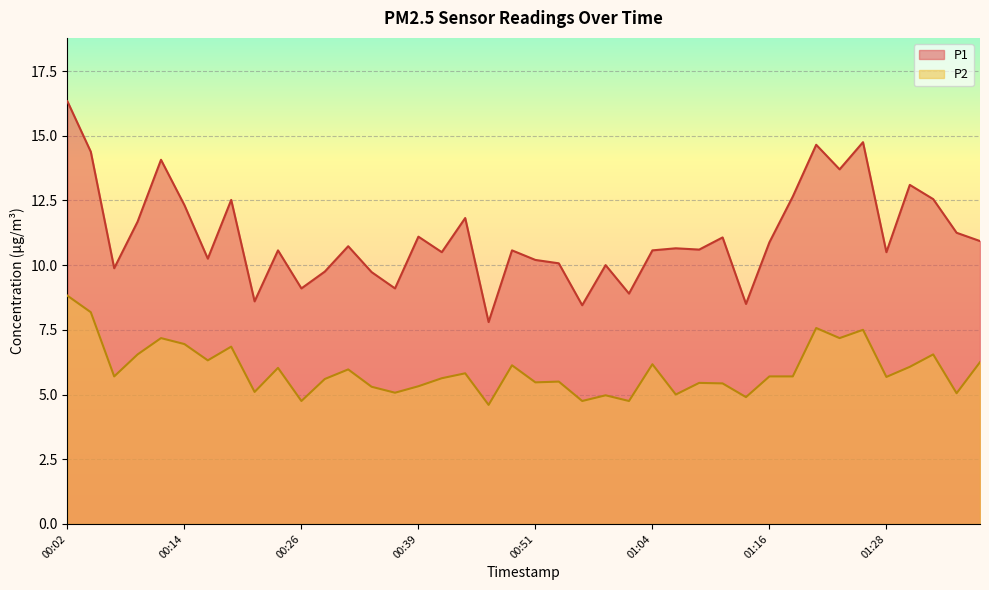

In P2, how many points are higher than both neighbors (excluding endpoints)?

13